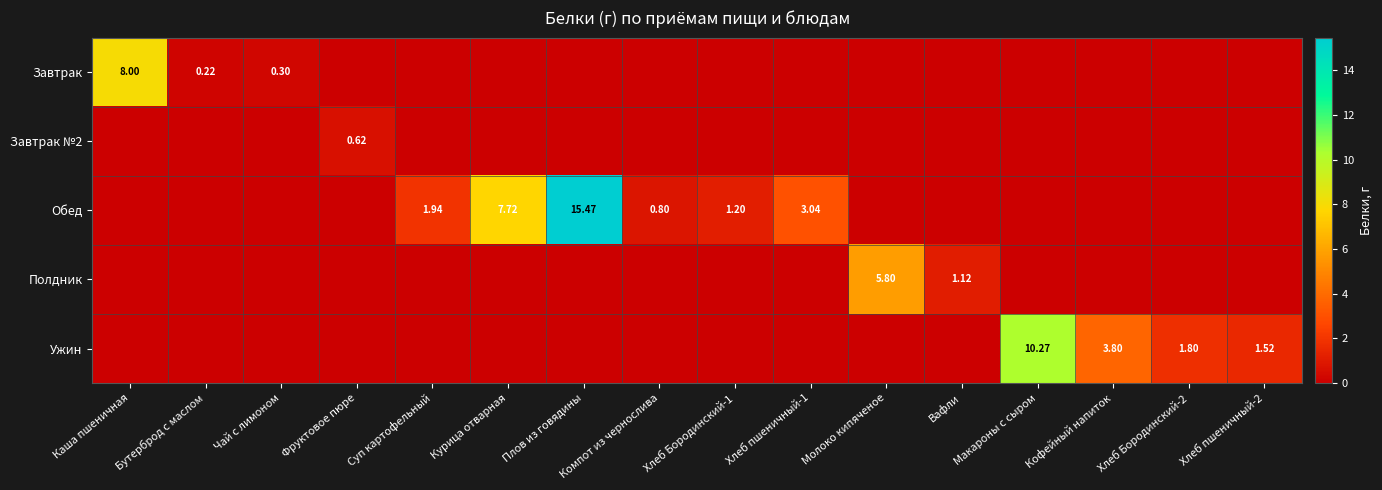

At which label is Завтрак №2 closest to 0?

Каша пшеничная